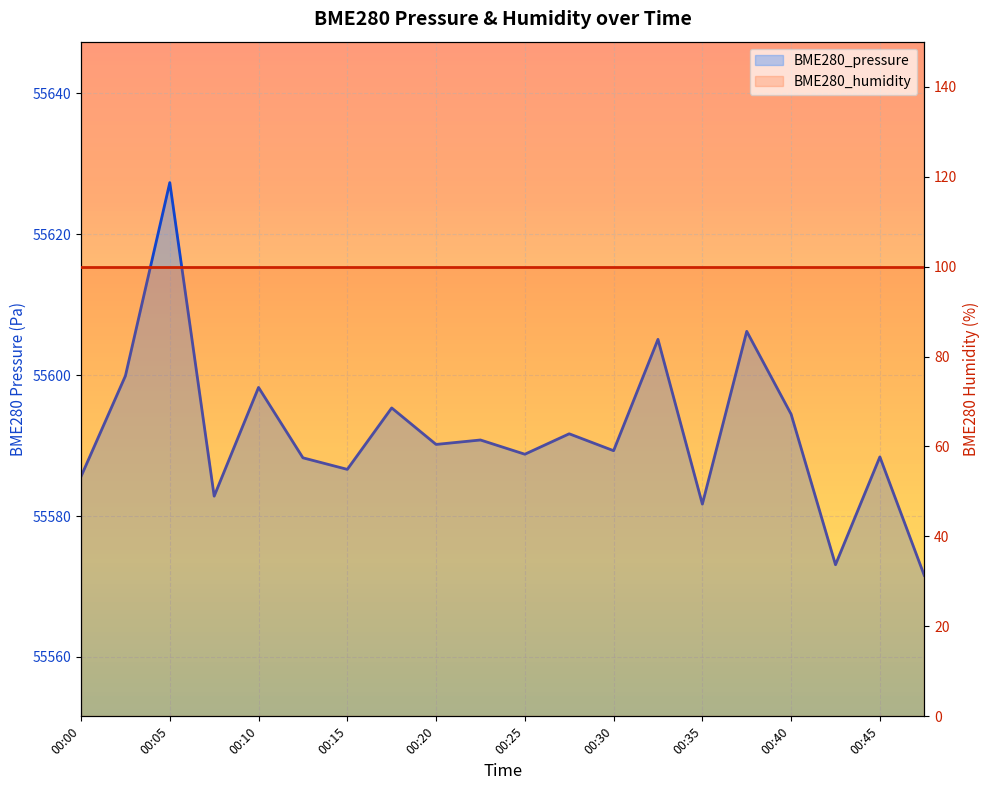

How many points are lower than both their immediate neighbors (excluding endpoints)?

7